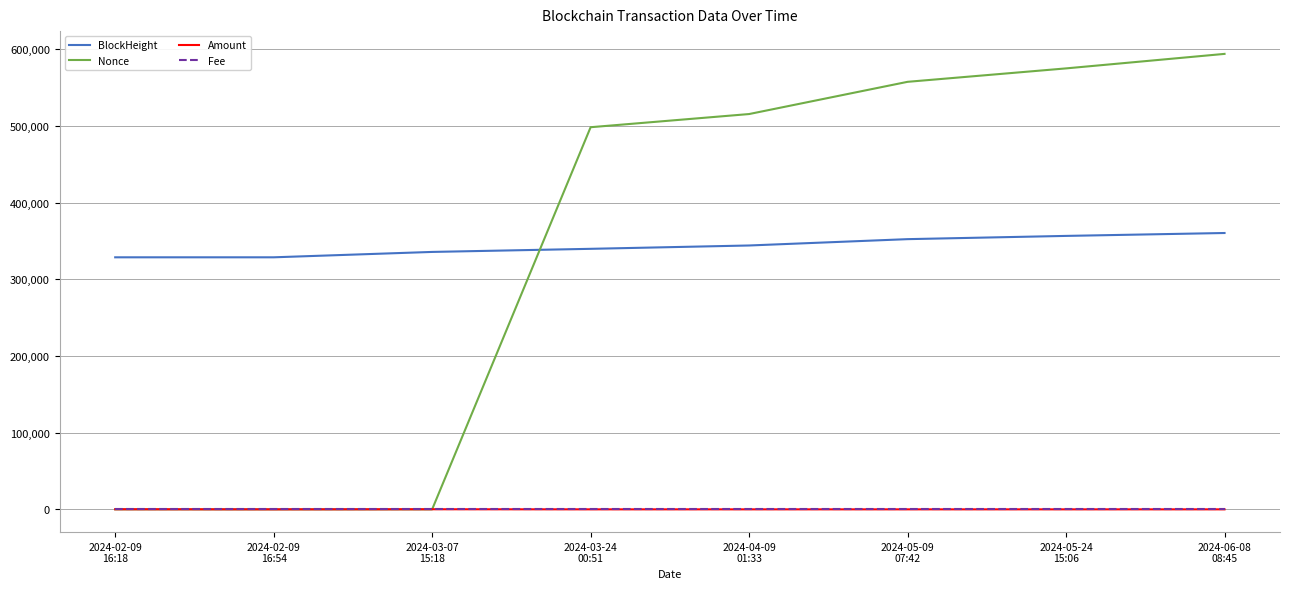

Which series ends up on top after the final intersection of Amount and Fee?

Amount